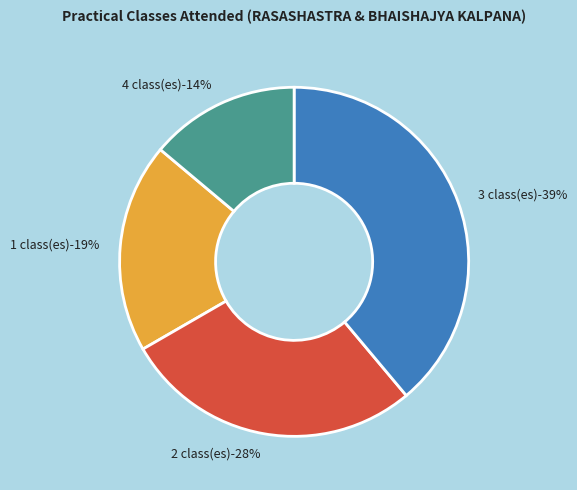

Is 4 the majority of the pie?

No